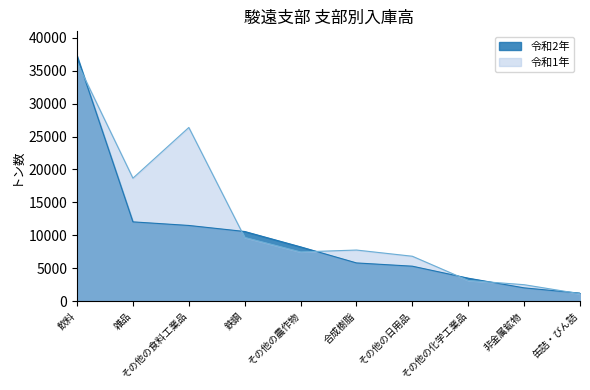

Which series has the largest total across all categories?

令和1年